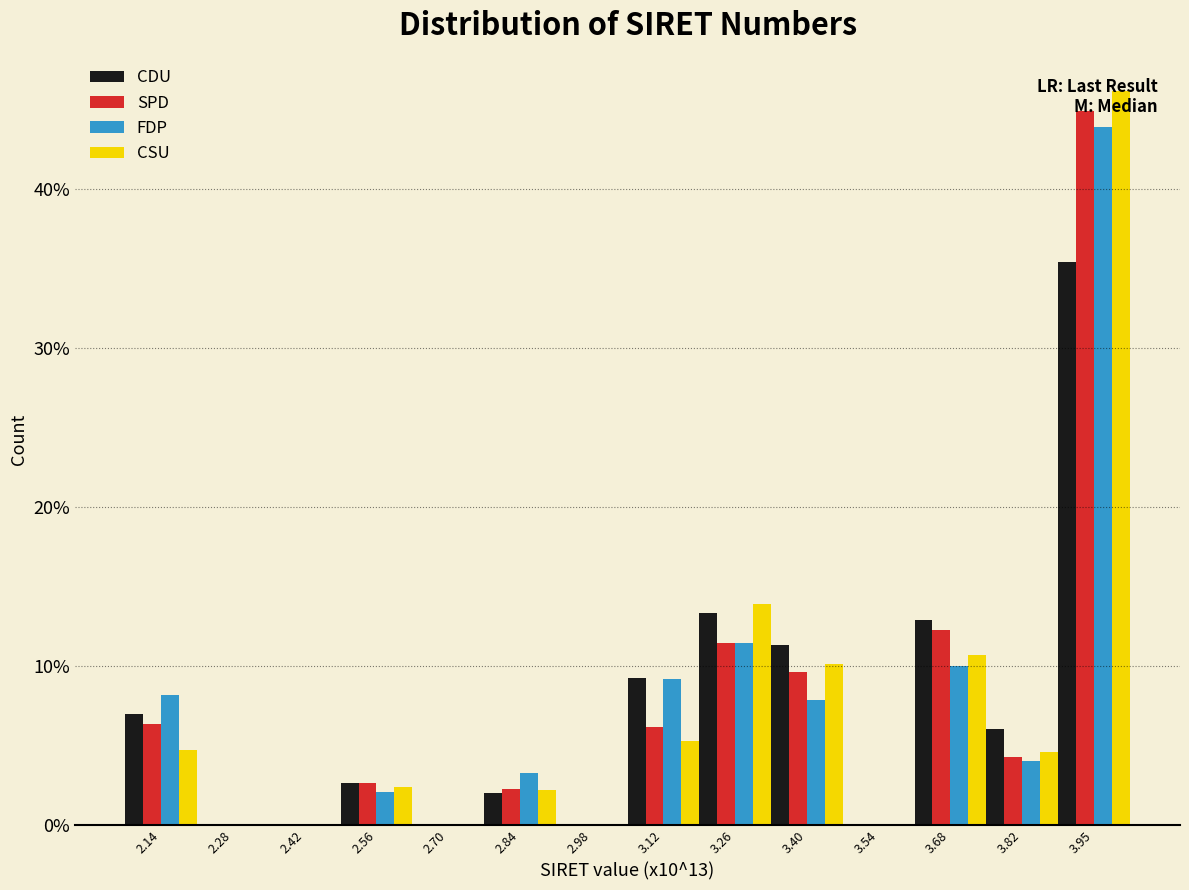

At which label does CSU reach its peak?

3.95